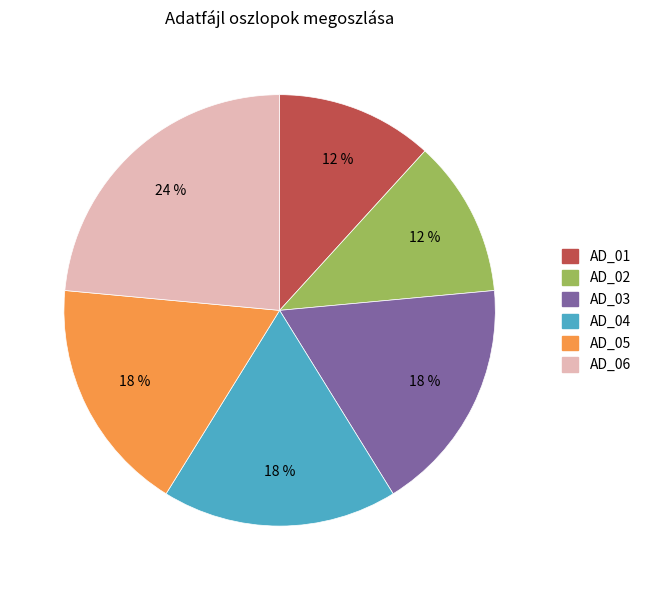

How many slices are in this pie chart?

6